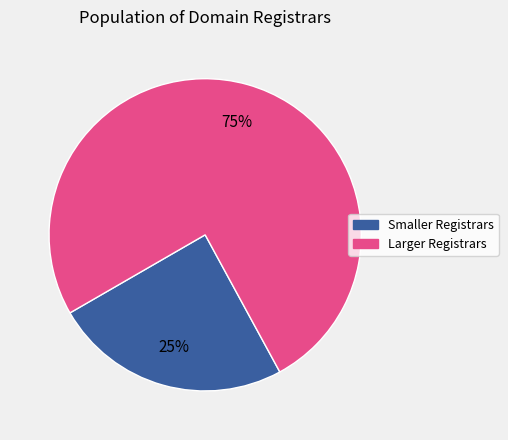

Is there any slice that represents more than half of the pie?

Yes